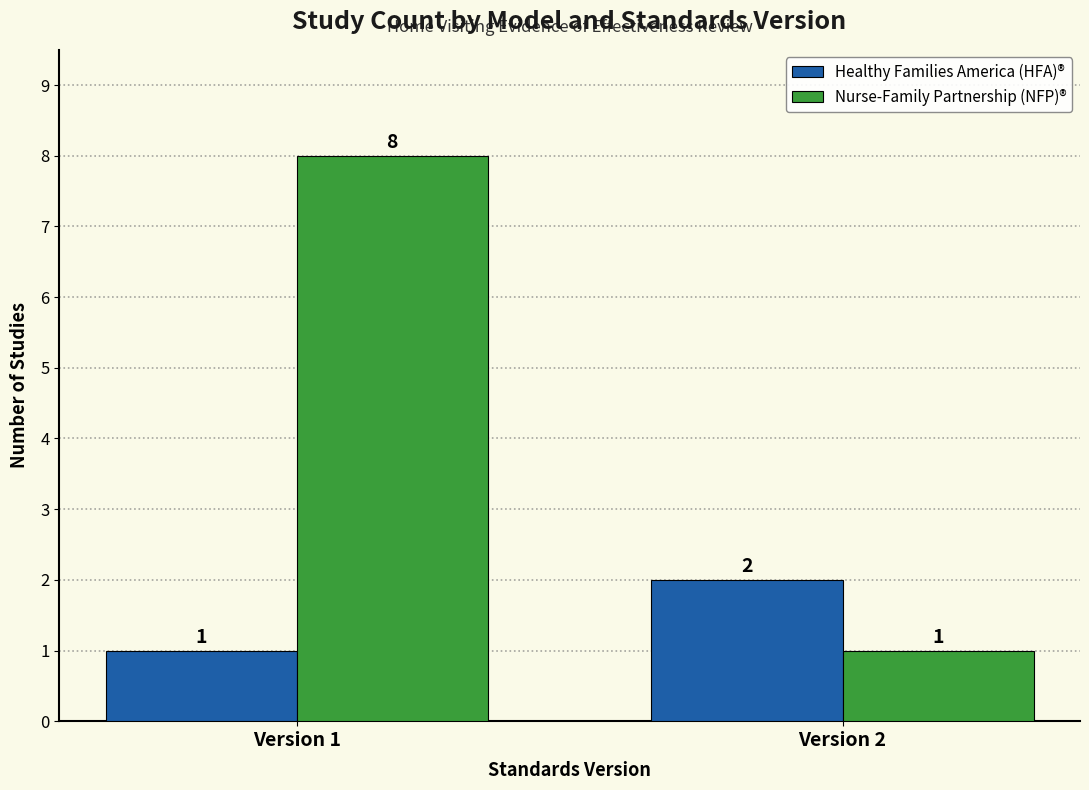

Is it true that Nurse-Family Partnership (NFP)® equals 0 at Version 2?

False